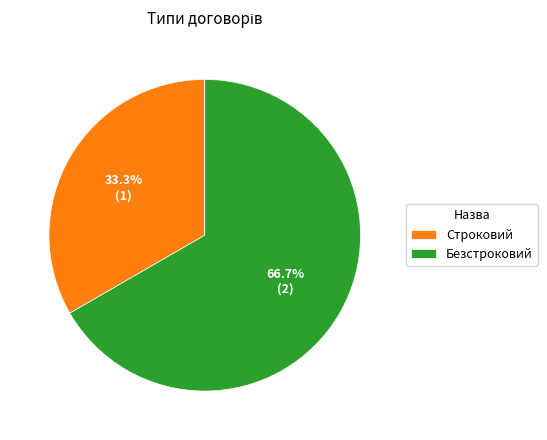

The Безстроковий slice represents 67% of the pie. True or false?

True